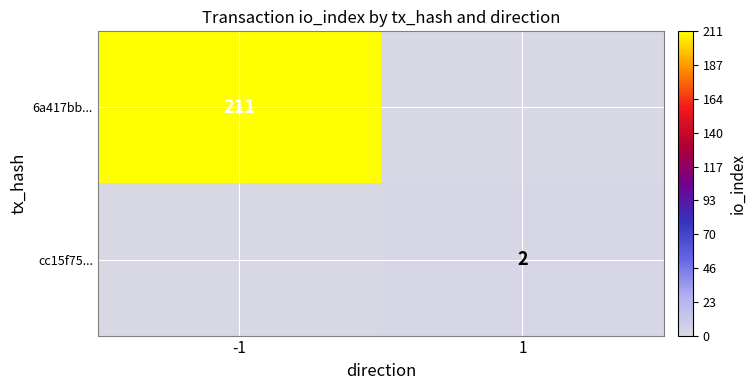

What is the maximum value shown in the chart?

211